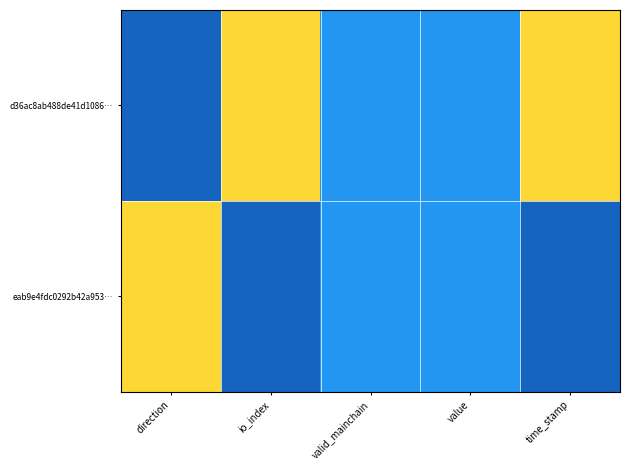

List the series in order of their peak value, highest first.

d36ac8ab488de41d1086…, eab9e4fdc0292b42a953…